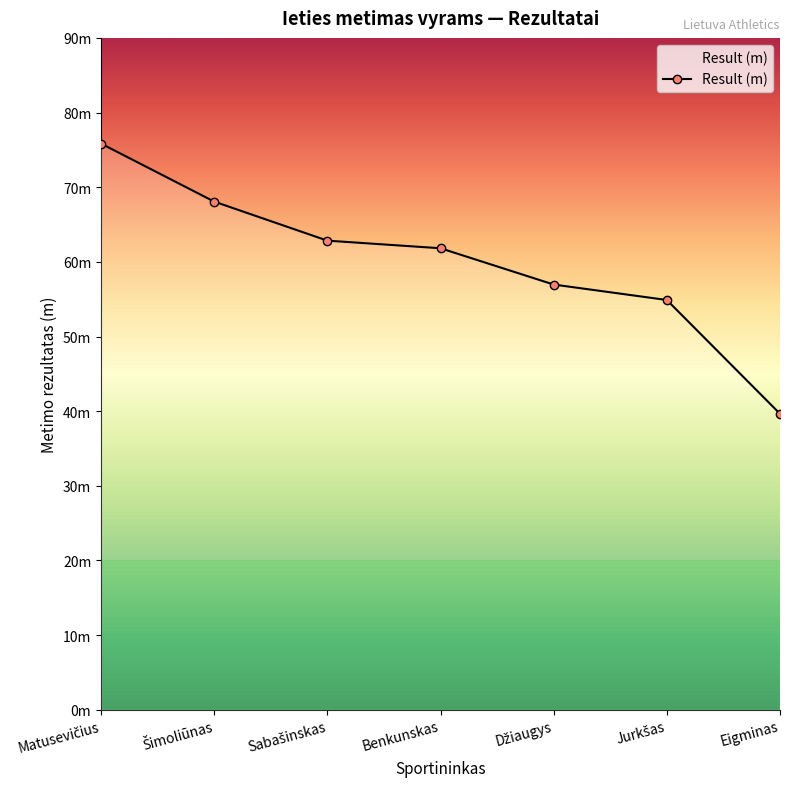

At which label does the data first exceed 61?

Matusevičius